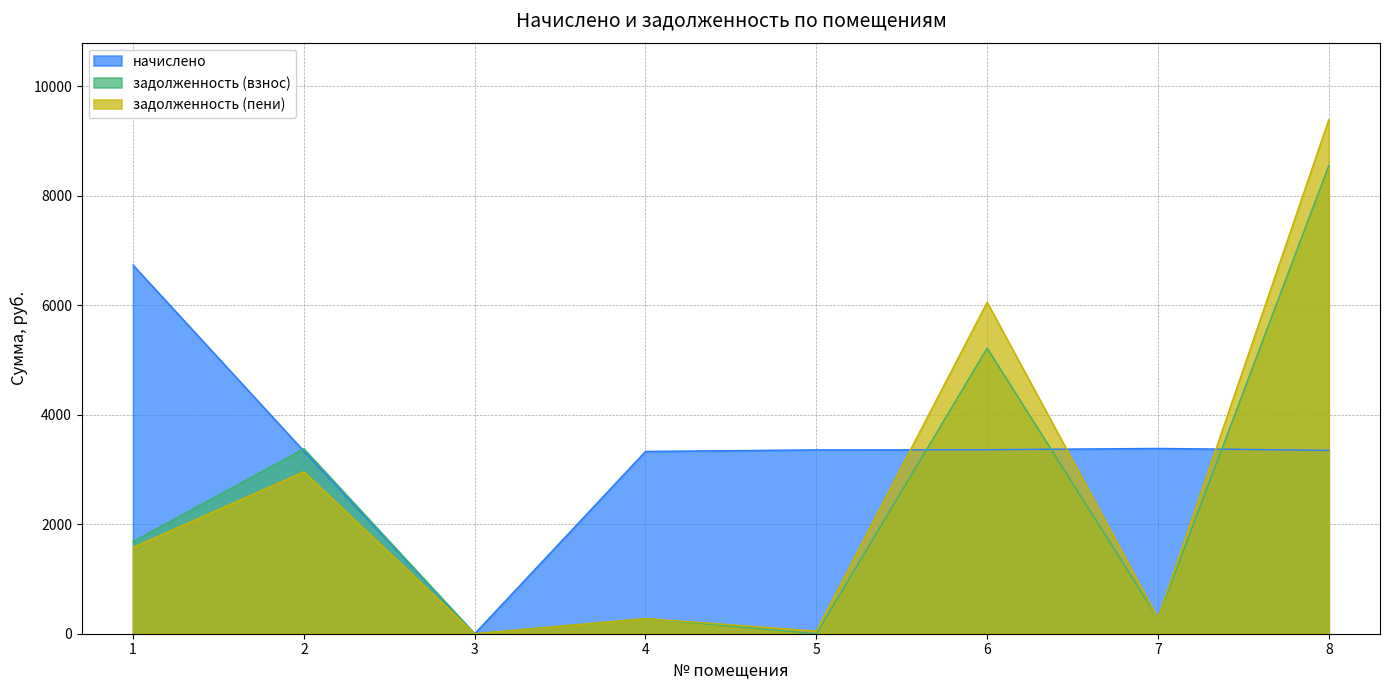

True or false: задолженность (взнос) and задолженность (пени) intersect in this chart.

False